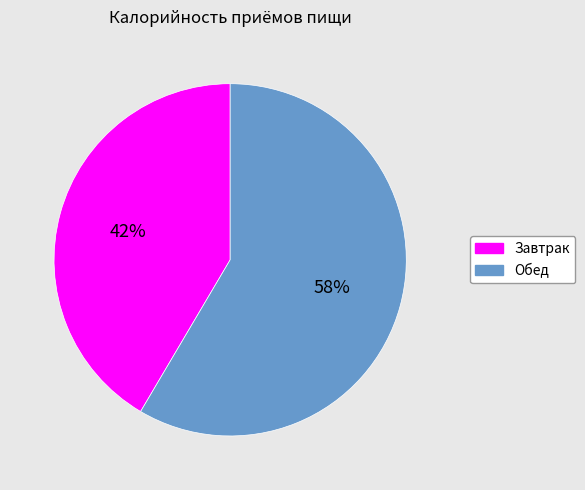

Count the number of slices in the pie.

2